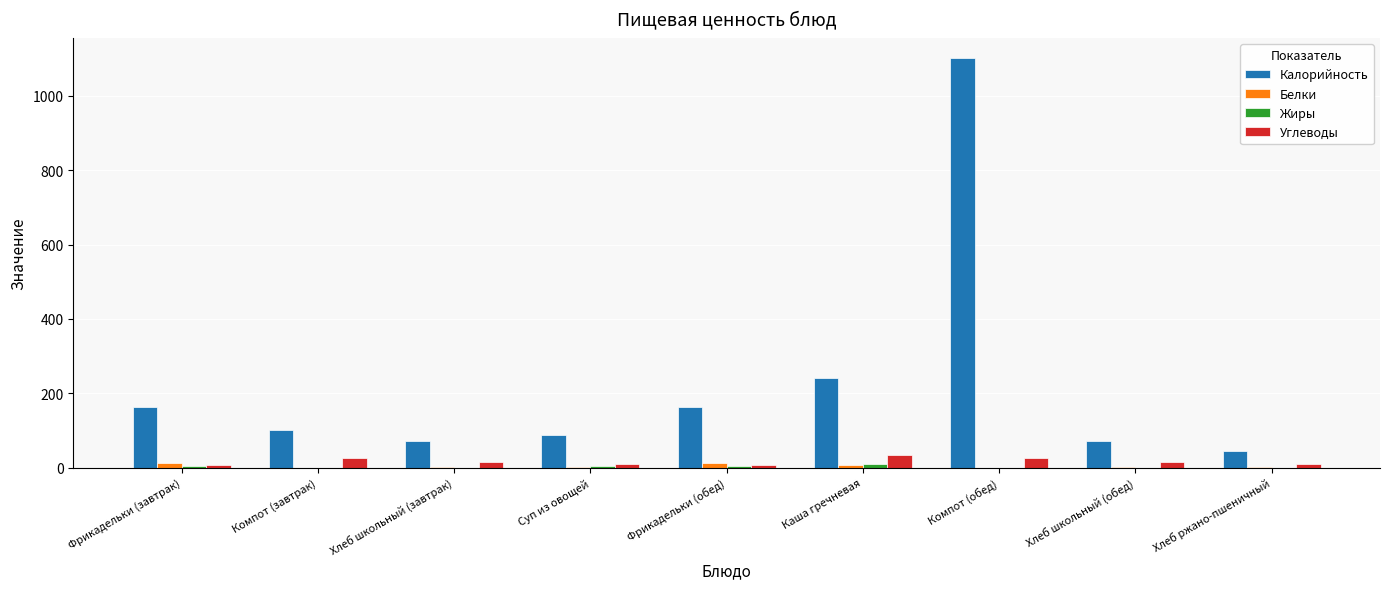

How many series are shown in this chart?

4